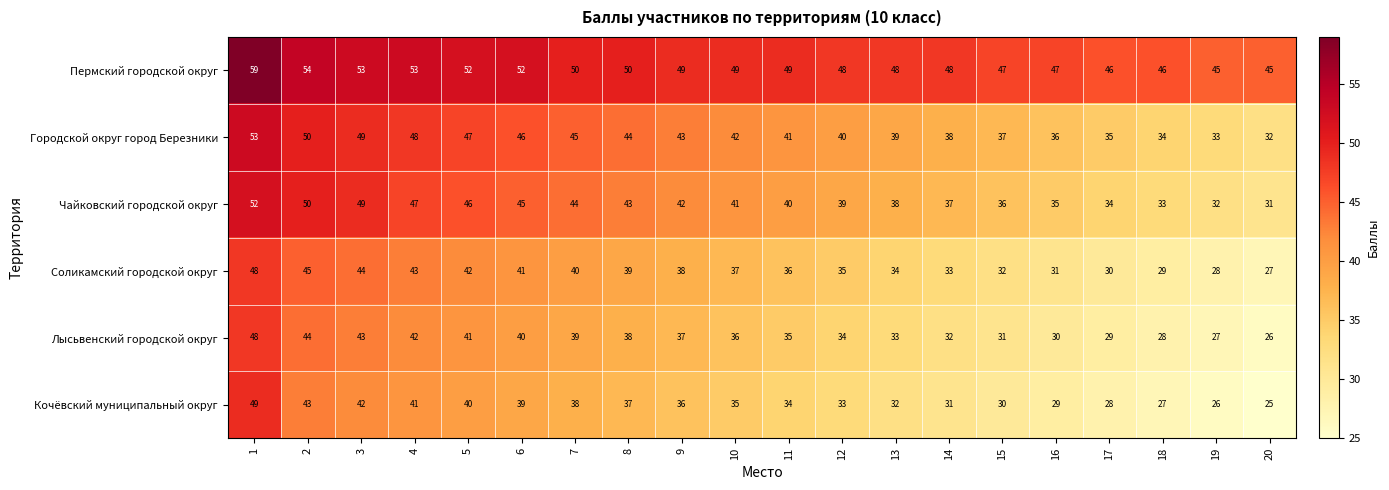

At 17, list the series in order from smallest to largest.

Кочёвский муниципальный округ, Лысьвенский городской округ, Соликамский городской округ, Чайковский городской округ, Городской округ город Березники, Пермский городской округ